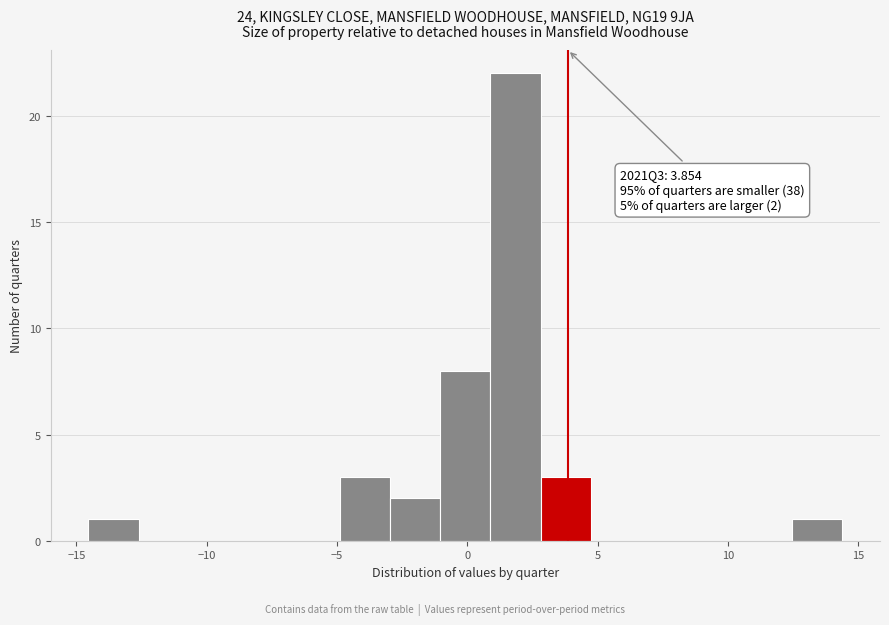

Around what value on the x-axis is the tallest bar? Give the approximate position of its centre, as read against the axis.

2.0